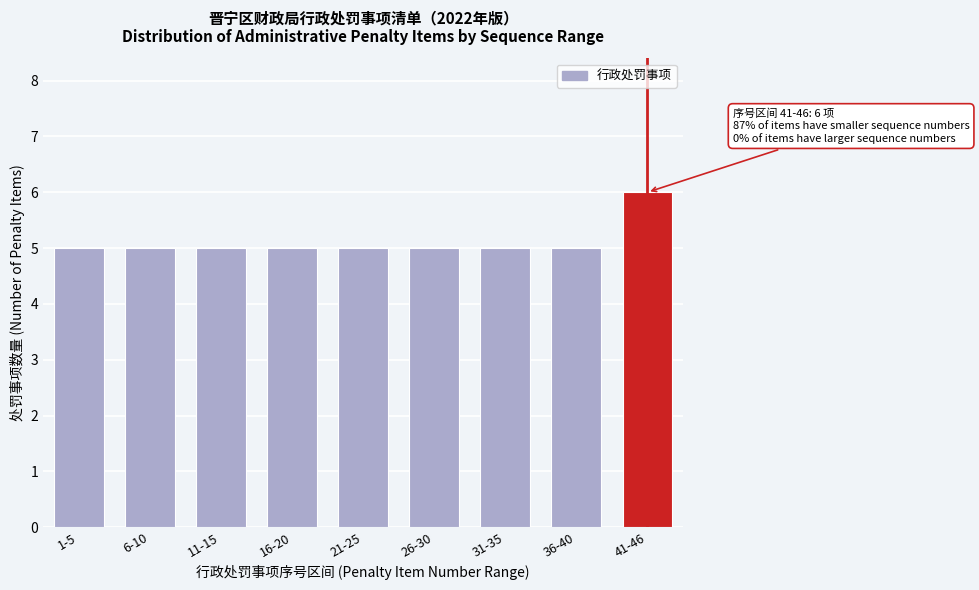

Reading left to right, what are all the values shown in this chart?

5	5	5	5	5	5	5	5	6